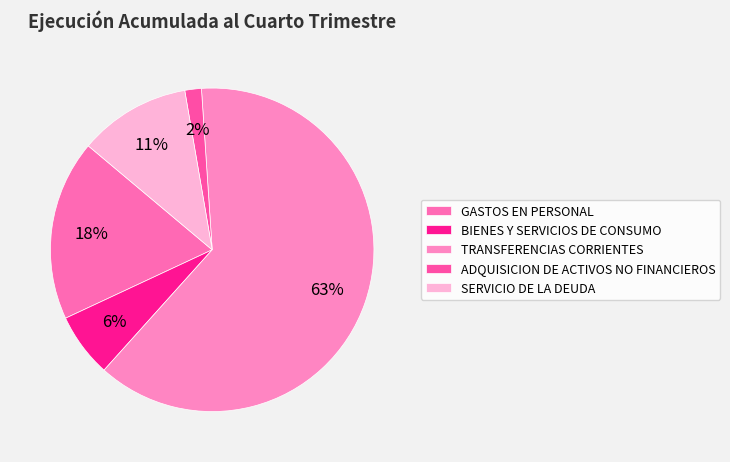

How many segments does this pie chart have?

5